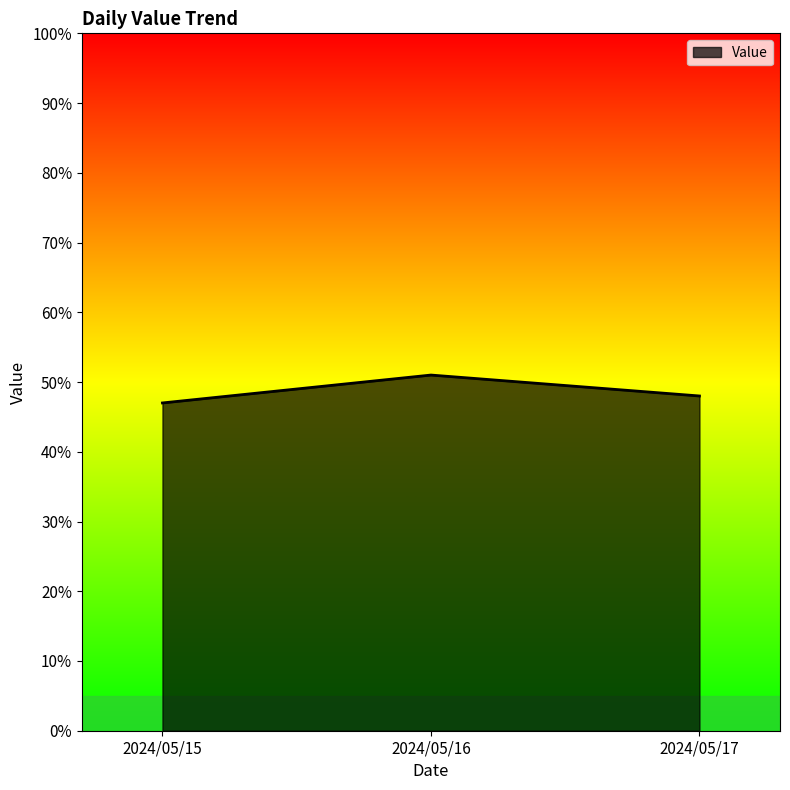

Which category has the lowest value across all series?

2024/05/15